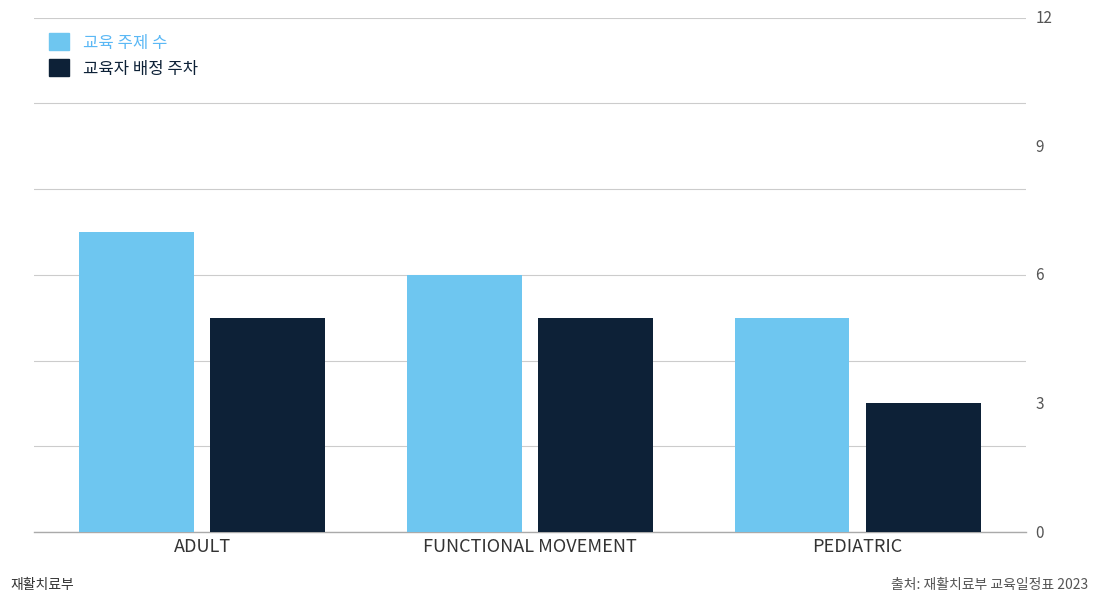

Is the value of 교육 주제 수 at ADULT greater than the value of 교육자 배정 주차 at ADULT?

Yes